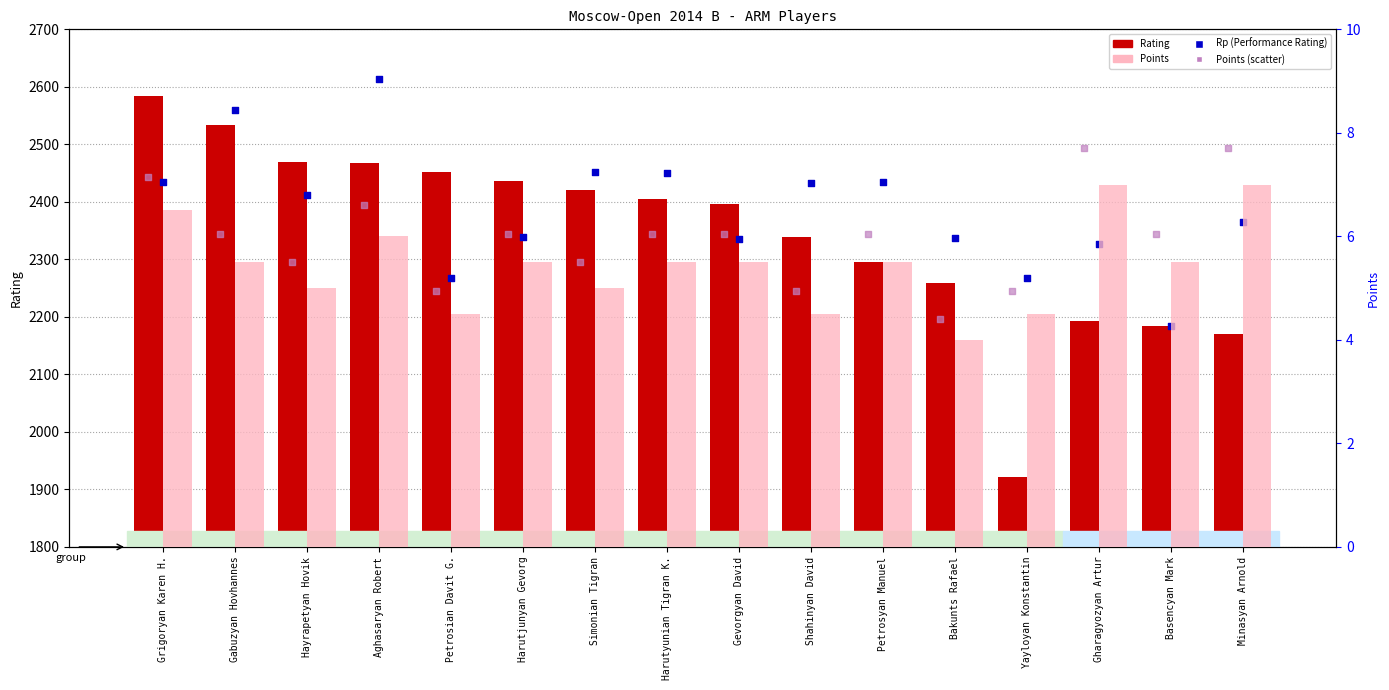

Which series has the largest Y range (max minus min)?

Rating